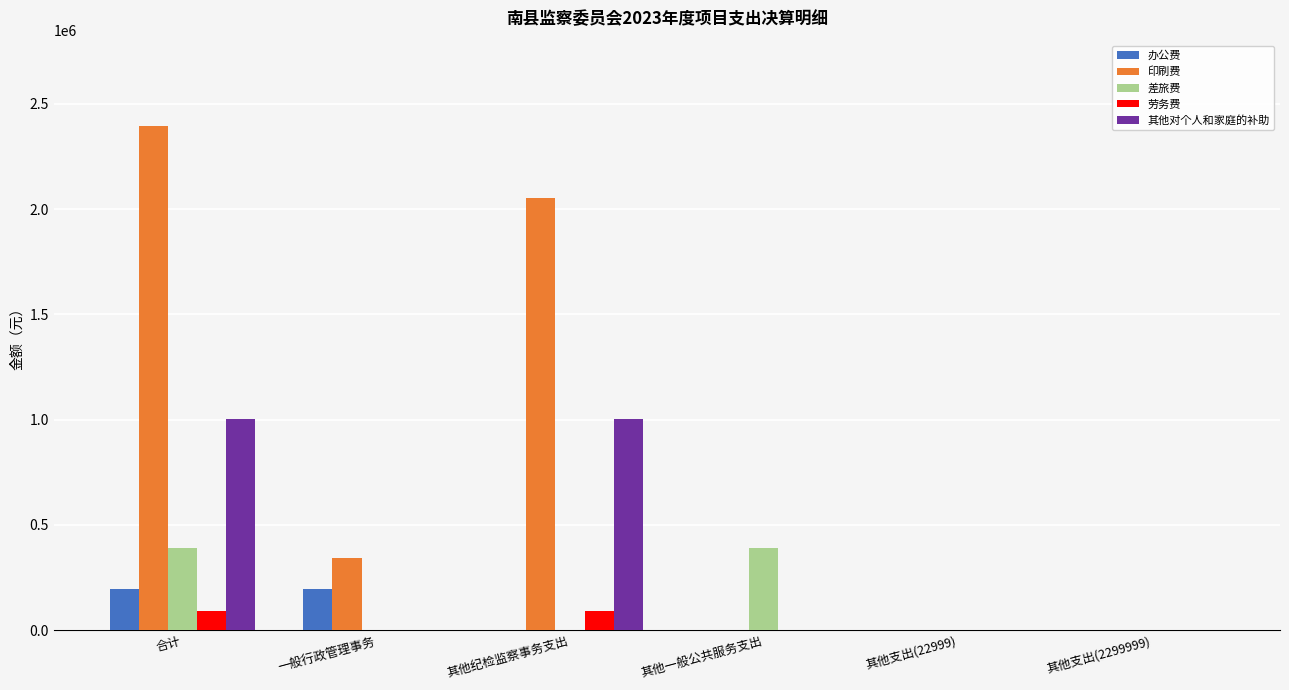

Between 合计 and 其他纪检监察事务支出, which series saw the biggest shift?

差旅费